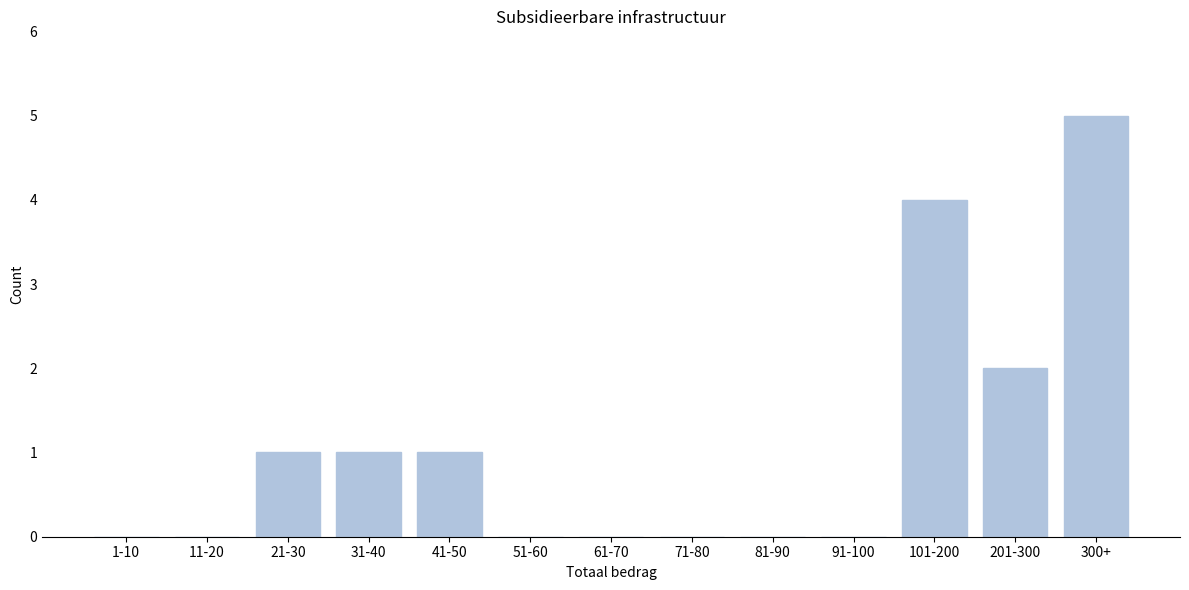

Reading right to left, extract all data points from this chart.

300+=5	201-300=2	101-200=4	91-100=0	81-90=0	71-80=0	61-70=0	51-60=0	41-50=1	31-40=1	21-30=1	11-20=0	1-10=0